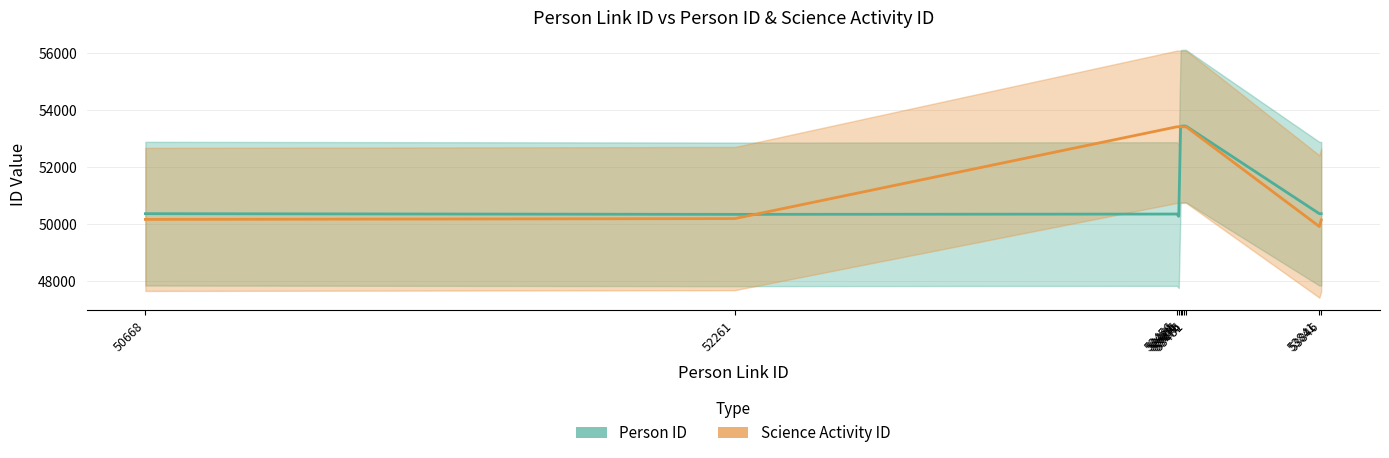

Rank the series at 53481 from lowest to highest value.

Science Activity ID, Person ID